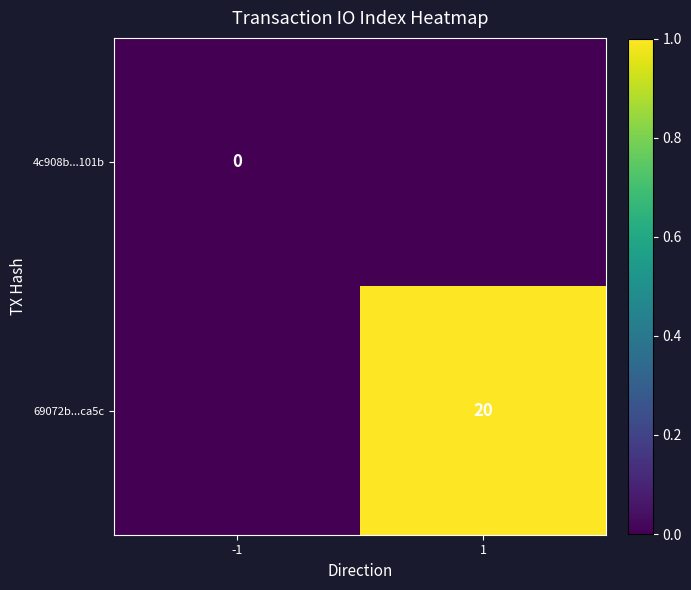

Rank the categories by 4c908b...101b value from highest to lowest.

-1, 1